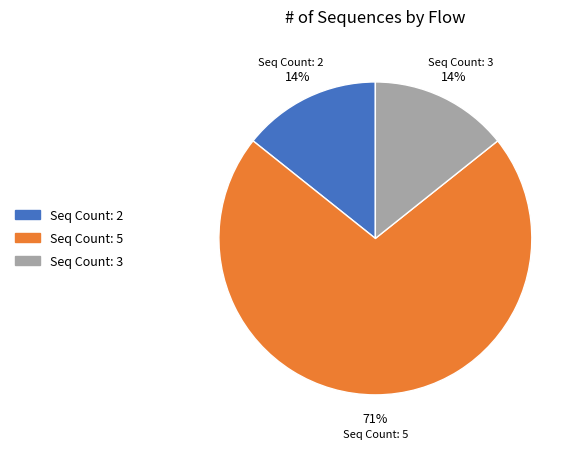

What is the largest slice in the pie chart?

Seq Count: 5